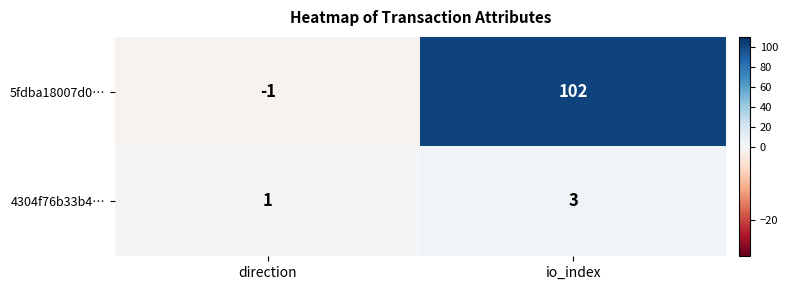

Rank the series by their average value, from lowest to highest.

4304f76b33b4…, 5fdba18007d0…